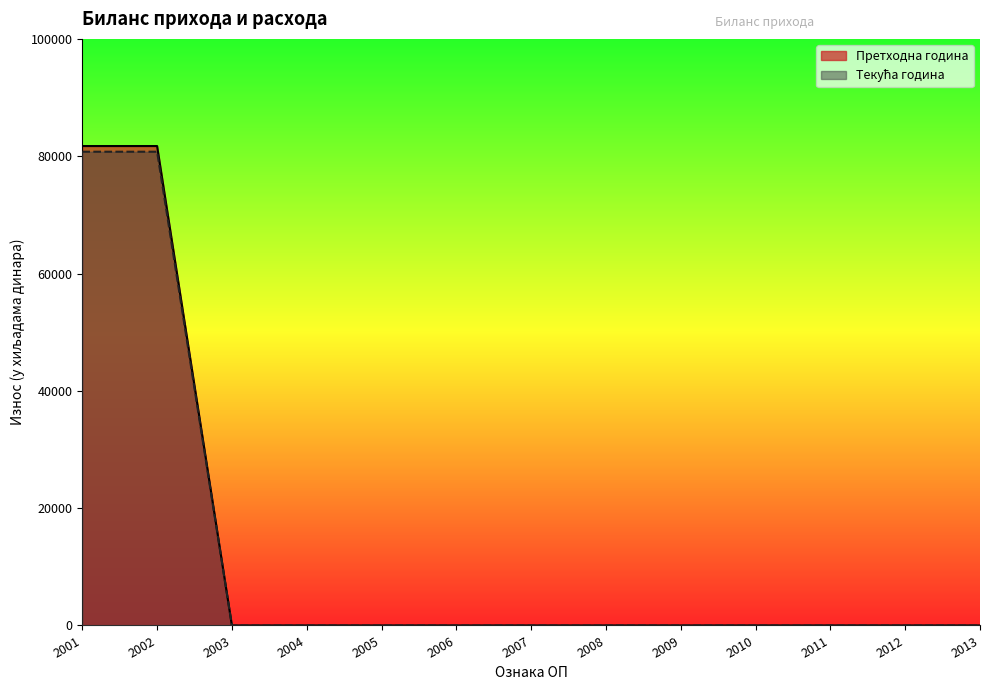

What is the difference between the maximum and second lowest values in the Претходна година series?

81733